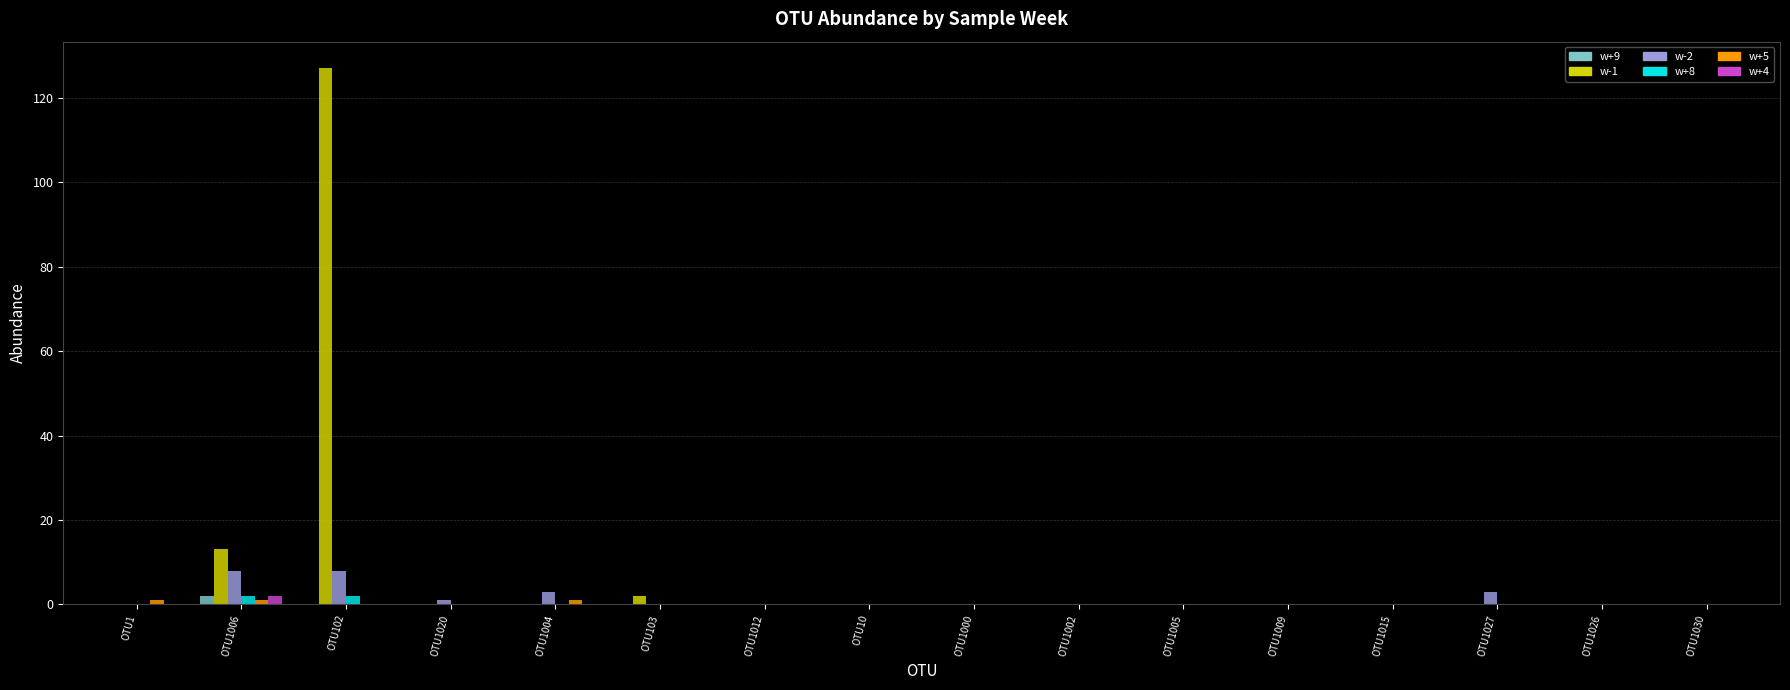

Does the chart contain stacked bars?

No